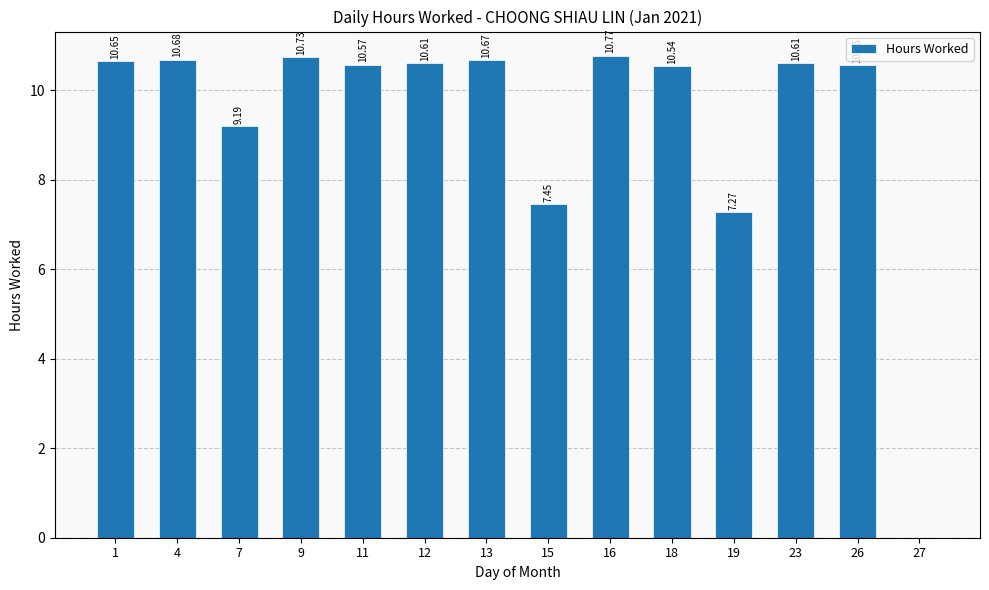

Are the bars grouped side by side (vs. stacked)?

No